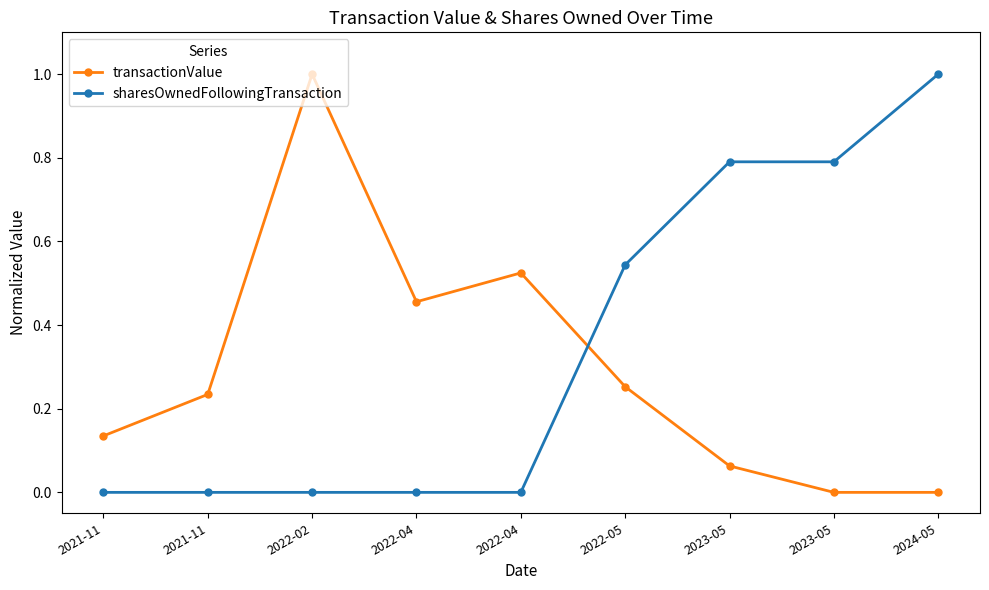

At how many categories does at least one series exceed 0?

9